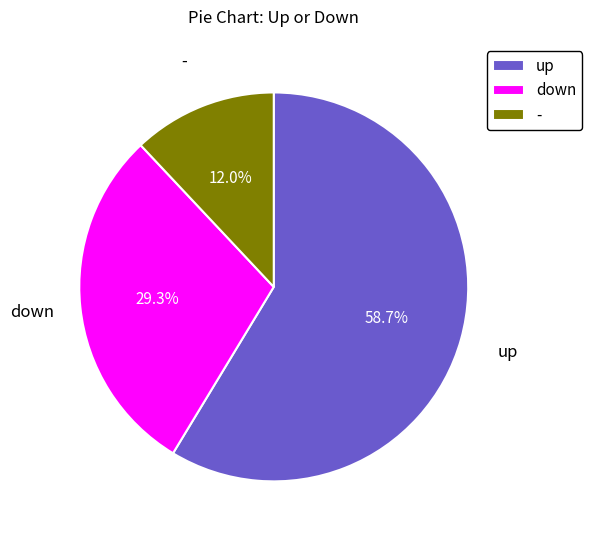

What percentage is the down slice, to the nearest percent?

29%